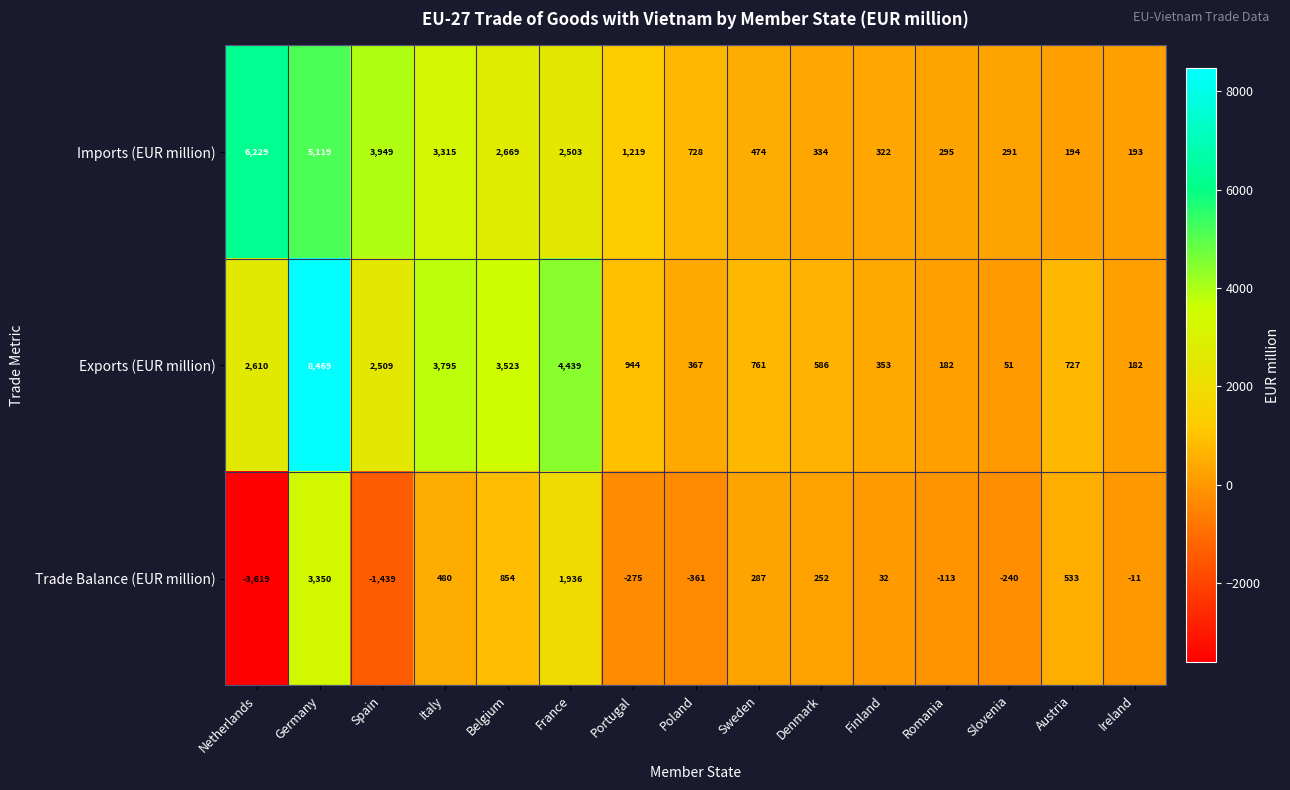

Where does the Trade Balance (EUR million) series first go above 32?

Germany